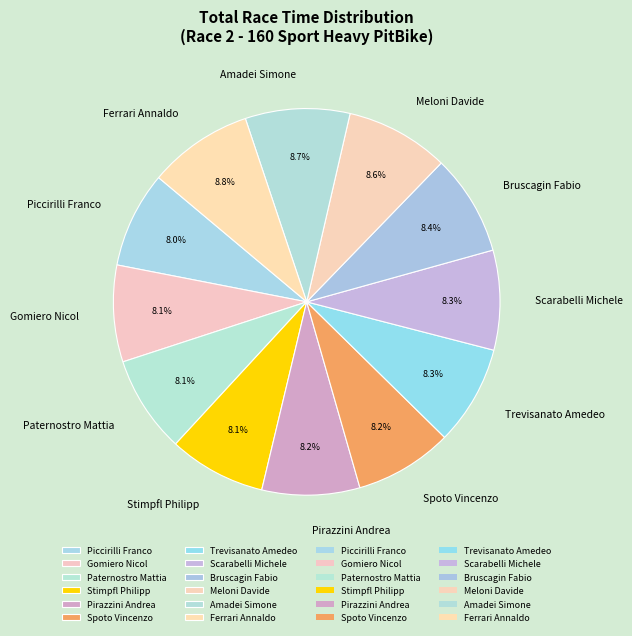

Does Piccirilli Franco represent more than half of the total?

No